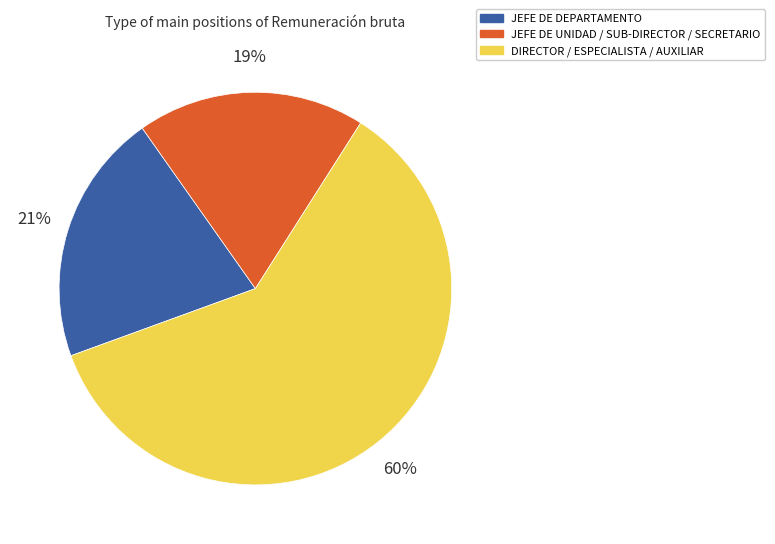

To the nearest percent, what is the average slice percentage?

33%